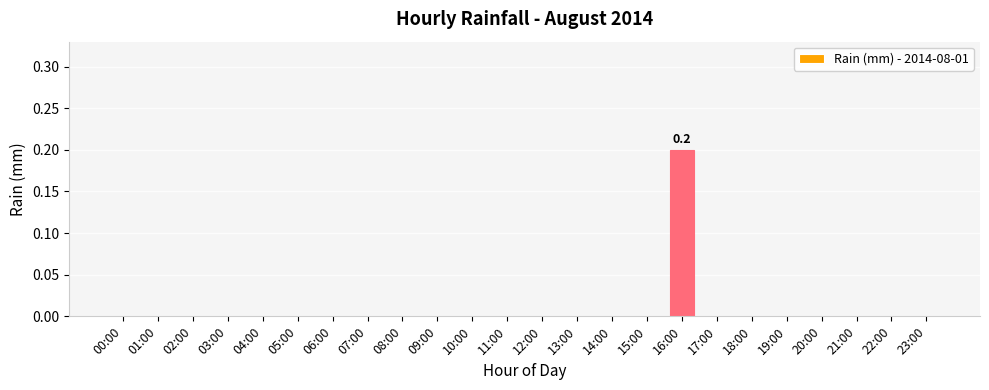

At which category does the chart reach its peak across all series?

16:00